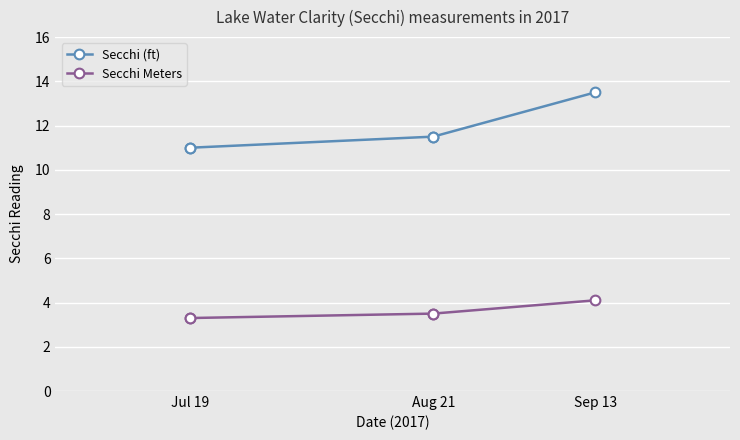

What is the maximum value shown in the chart?

13.5